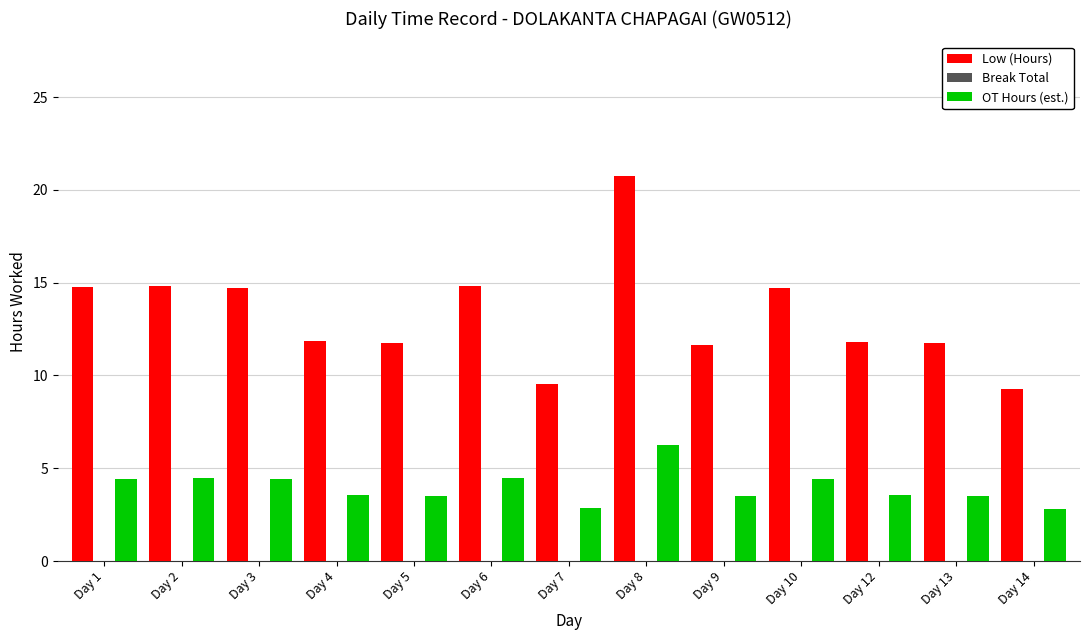

List the series in order of their overall mean, highest first.

Low (Hours), OT Hours (est.)